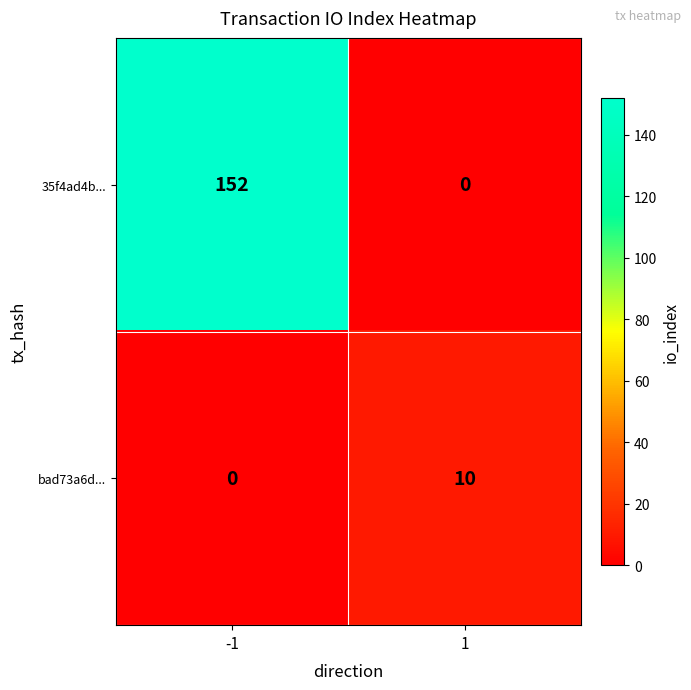

List the series in order of their peak value, highest first.

35f4ad4b..., bad73a6d...